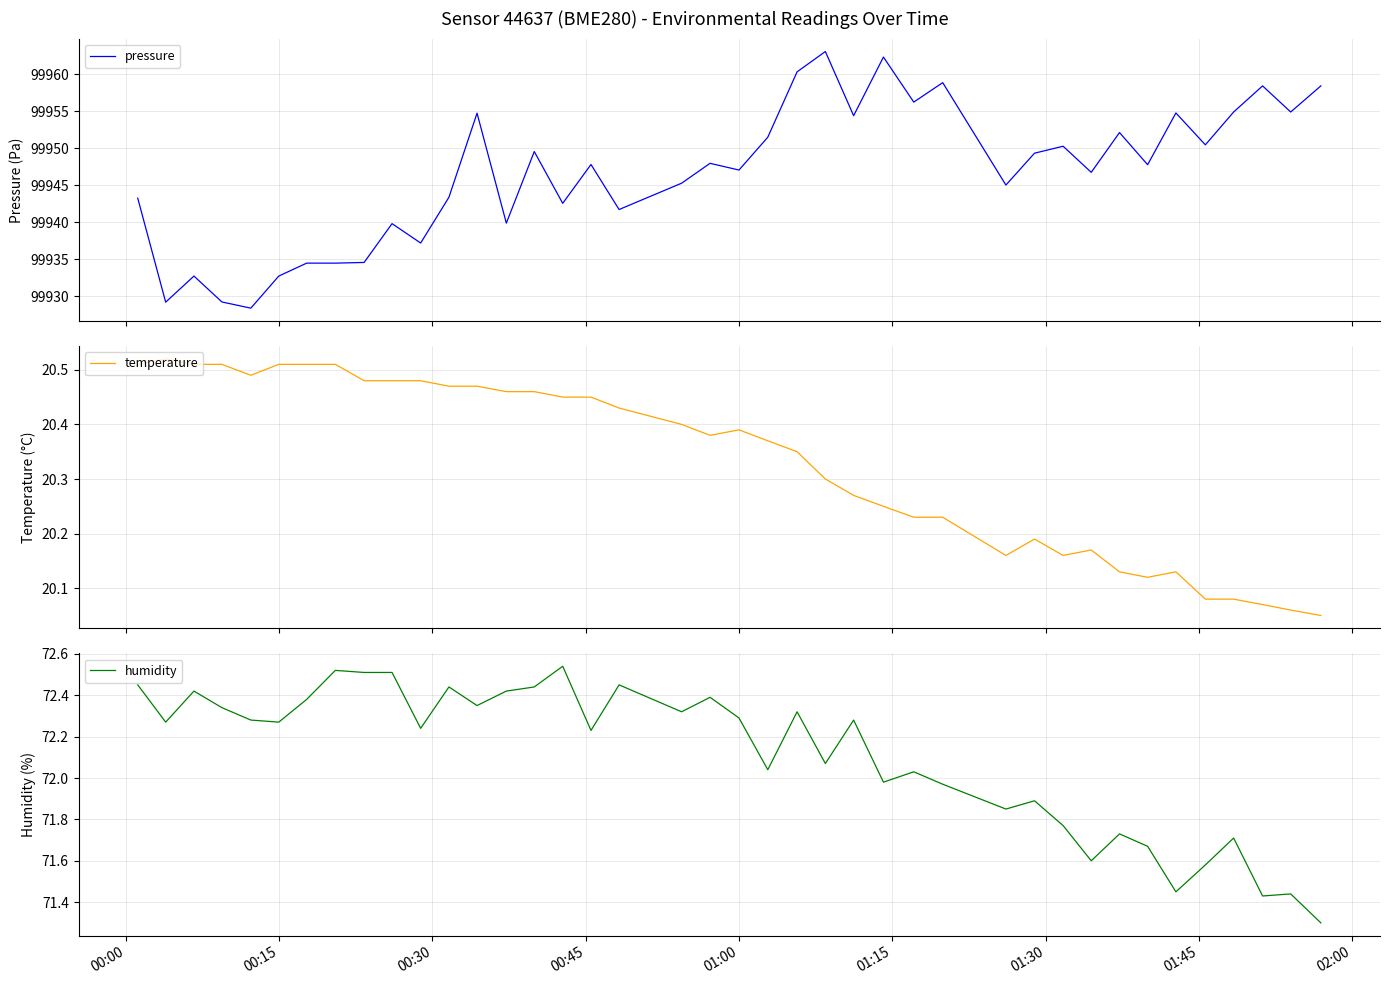

What is the difference between the maximum and minimum values in the humidity series?

1.2